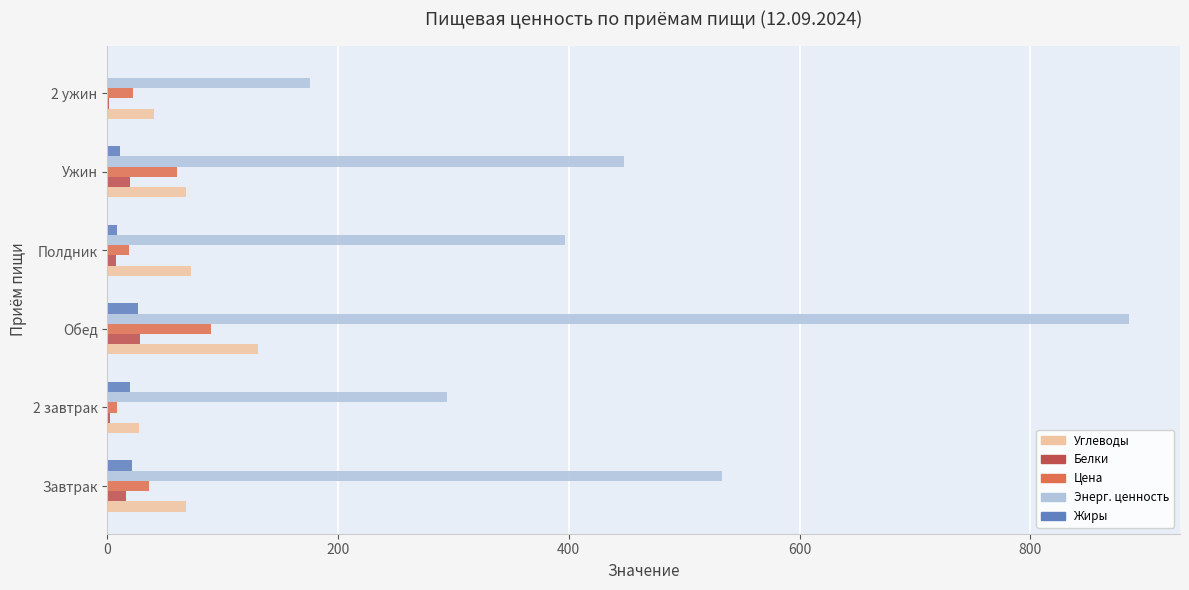

What is the greatest value displayed?

885.5